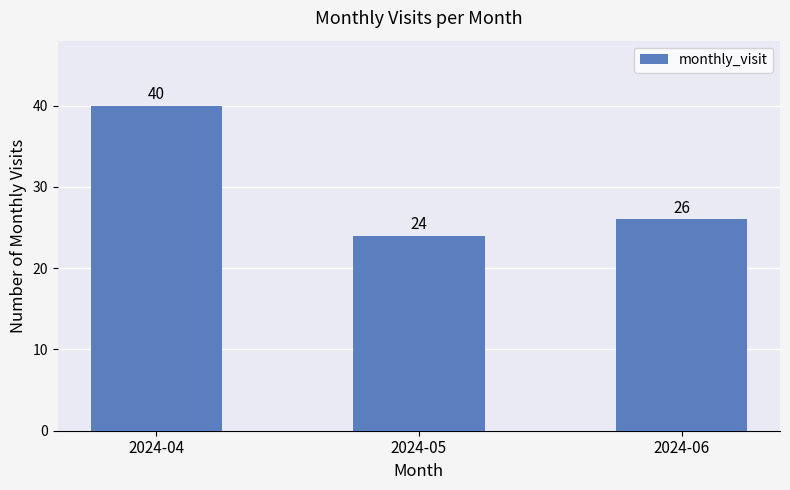

Is it true that the value at 2024-04 is 40?

True